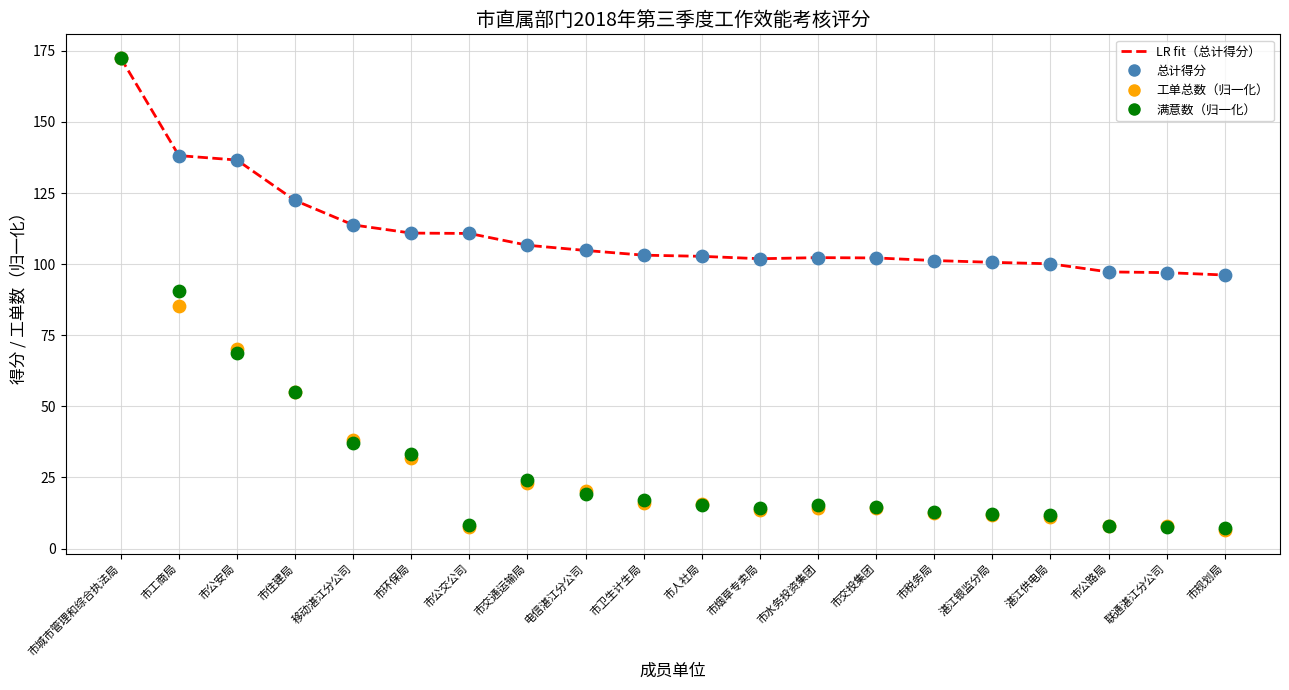

What is the total value across all series at 市公安局?

412.1